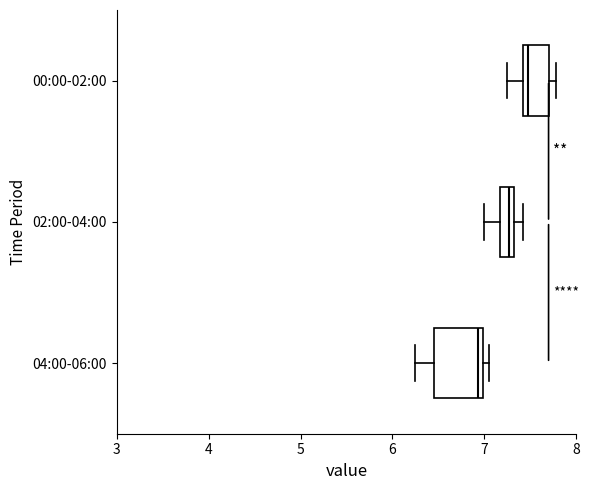

Which box's median line is the furthest to the left?

04:00-06:00